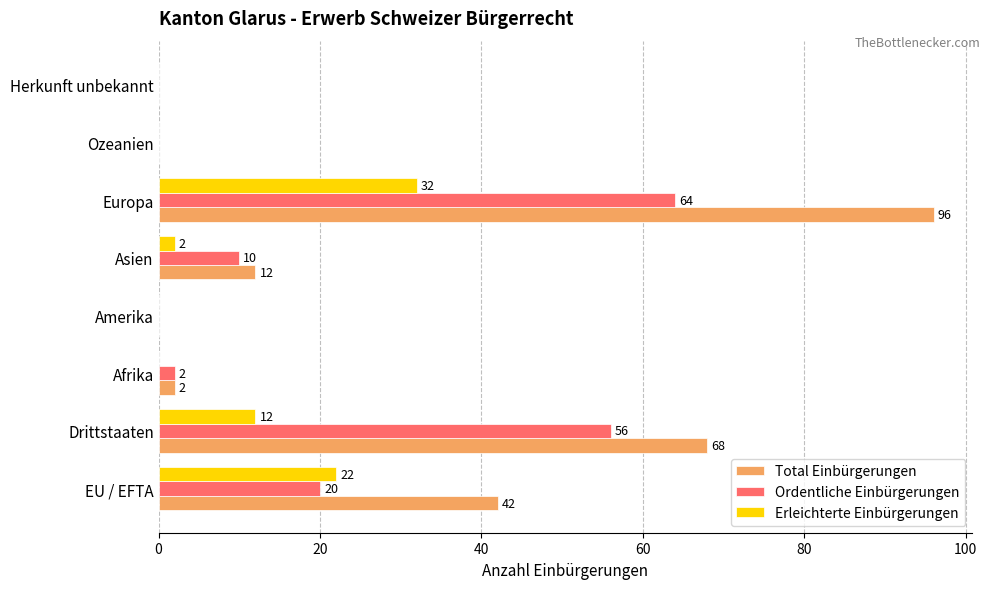

Which series changed the most between EU / EFTA and Herkunft unbekannt?

Total Einbürgerungen